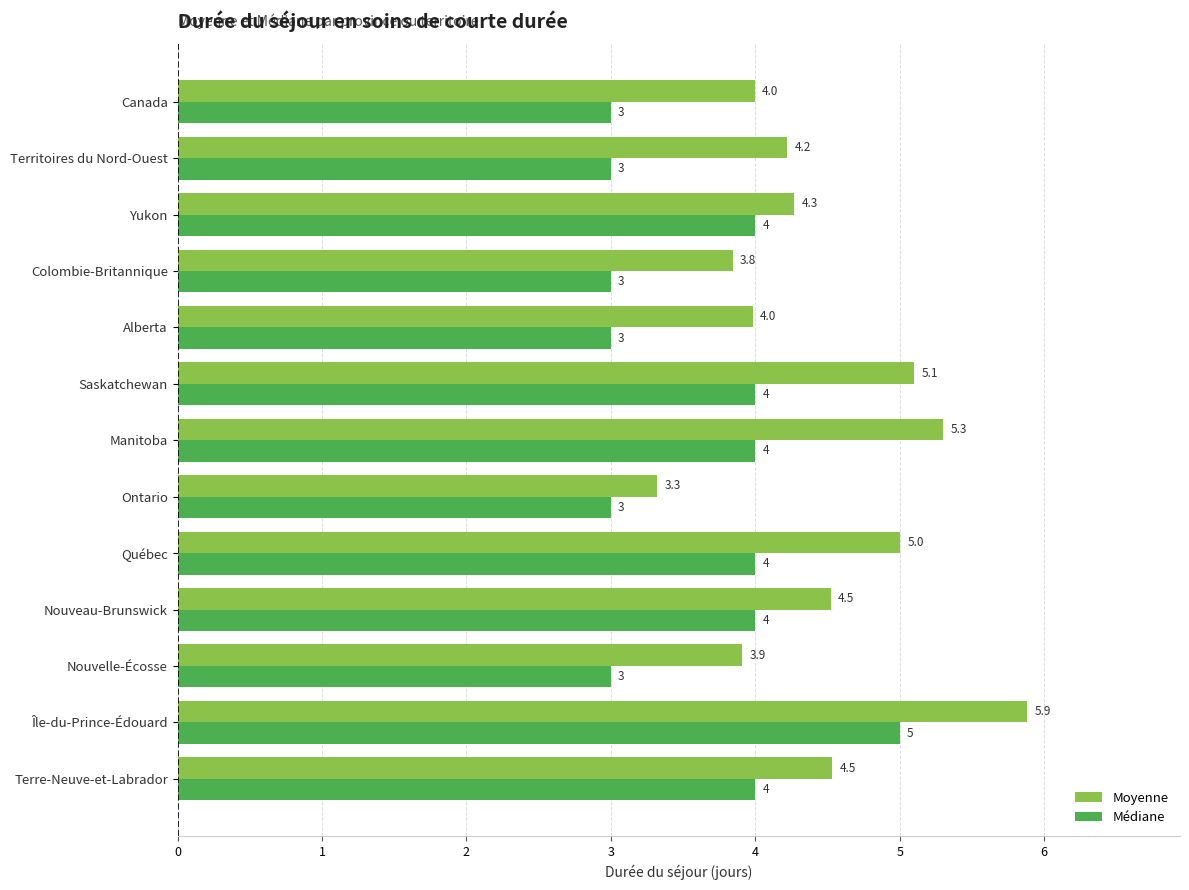

At which category is the sum across all series the highest?

Île-du-Prince-Édouard